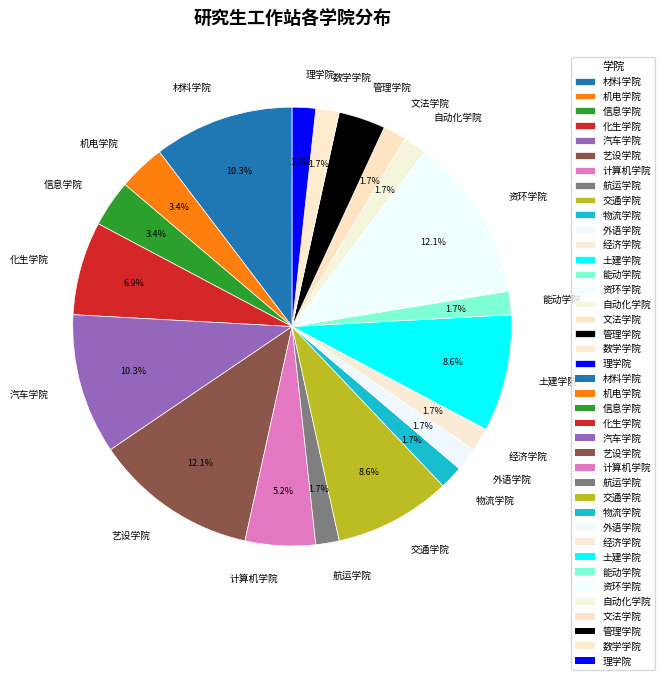

Combined, do 航运学院 and 土建学院 account for over 50%?

No